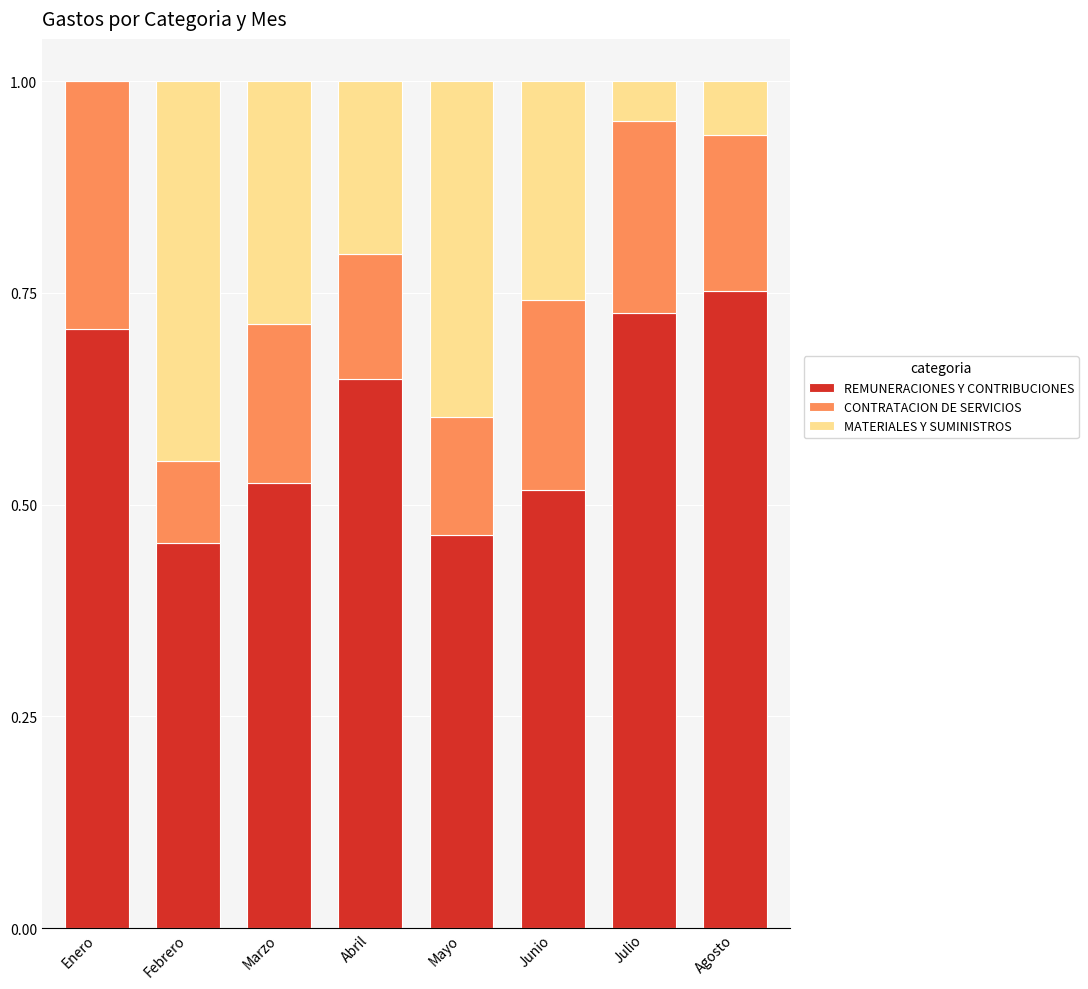

At which label does REMUNERACIONES Y CONTRIBUCIONES reach its peak?

Agosto